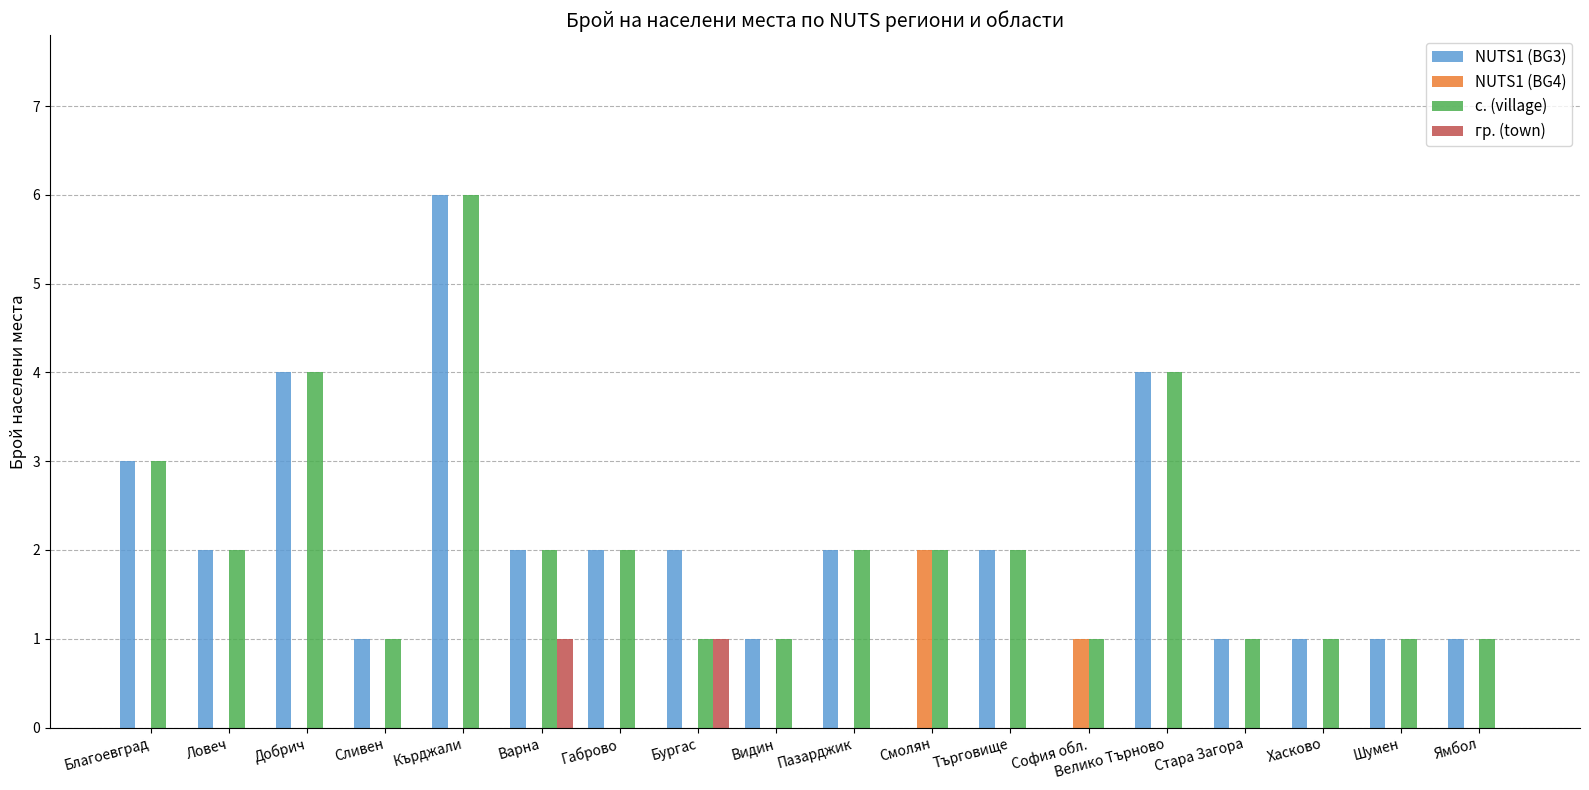

Count the с. (village) values in the range 1 to 2.

14